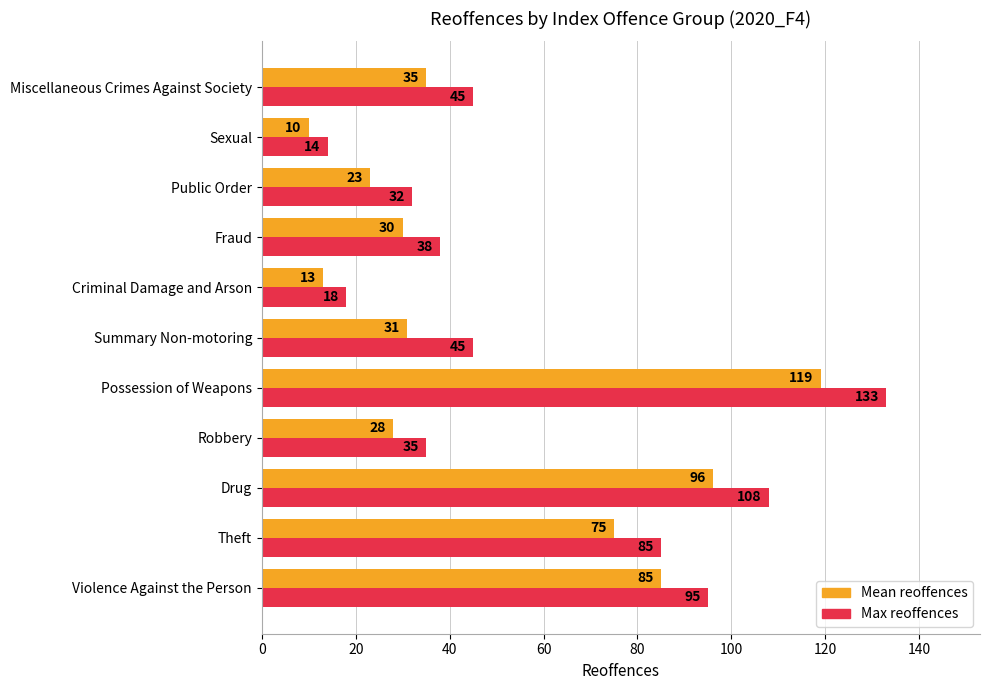

At which label is Mean reoffences closest to 64?

Theft